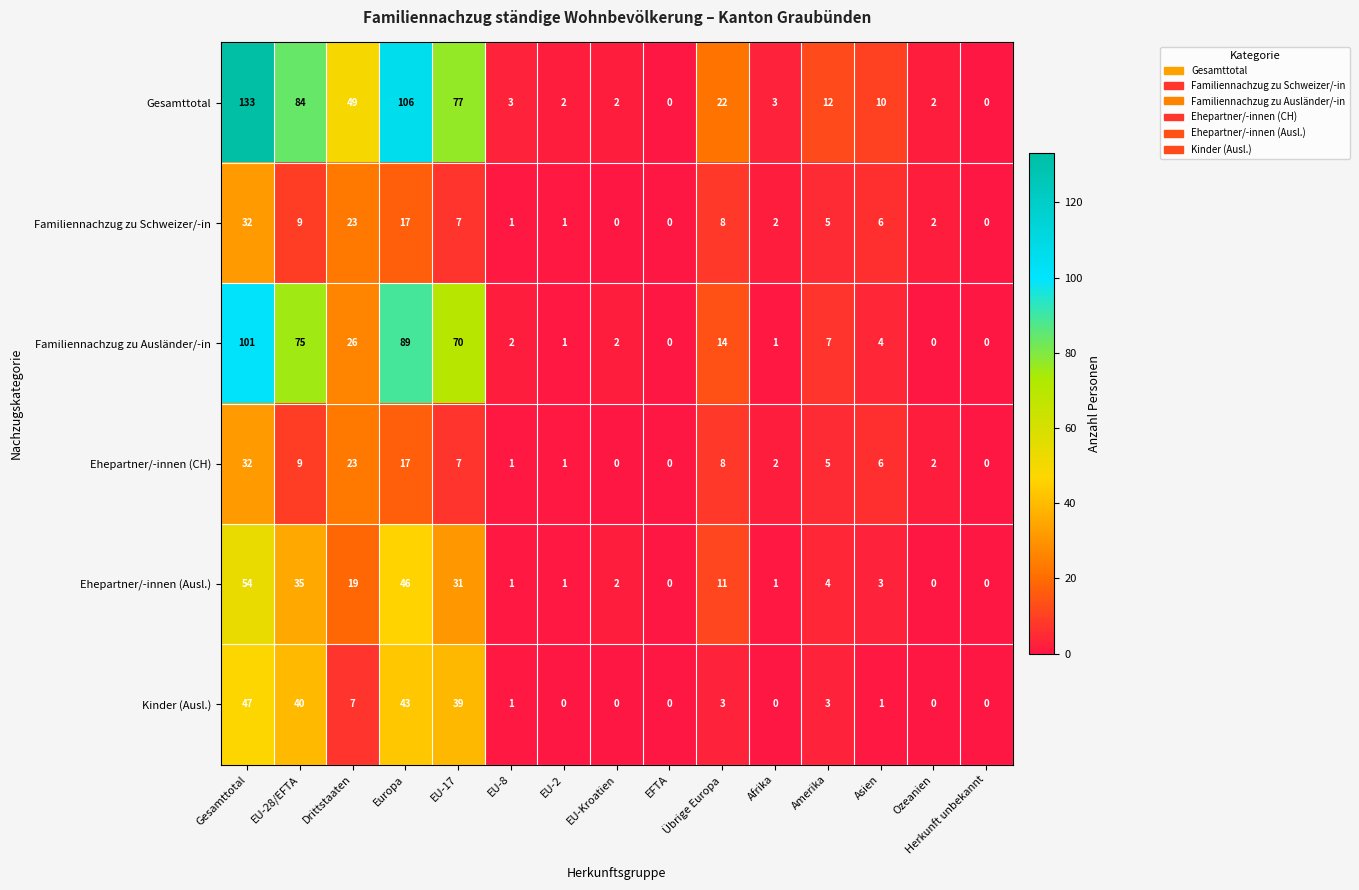

What is the highest value of the Gesamttotal series?

133